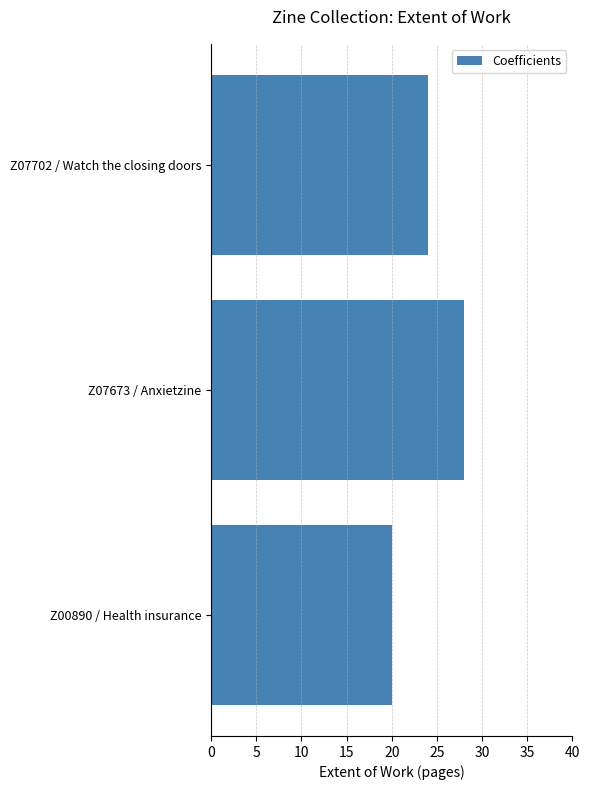

Read the value at Z00890 / Health insurance.

20